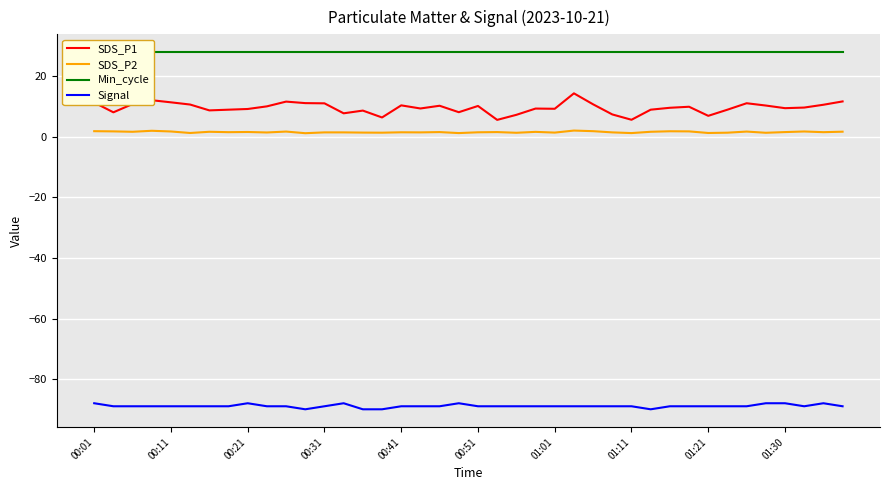

Reading right to left, extract all data points from this chart.

SDS_P1: 11.7	10.6	9.7	9.5	10.4	11.1	9.0	7.0	10.0	9.6	9.0	5.7	7.4	10.8	14.4	9.3	9.4	7.3	5.6	10.2	8.2	10.3	9.4	10.4	6.4	8.7	7.8	11.1	11.2	11.7	10.1	9.2	9.0	8.8	10.7	11.4	12.1	10.9	8.1	11.4
SDS_P2: 1.7	1.6	1.8	1.6	1.4	1.8	1.4	1.3	1.8	1.9	1.7	1.3	1.5	1.9	2.1	1.4	1.7	1.4	1.6	1.5	1.3	1.6	1.5	1.5	1.4	1.4	1.5	1.5	1.2	1.8	1.5	1.6	1.6	1.7	1.3	1.8	2.0	1.7	1.8	1.9
Min_cycle: 28.0	28.0	28.0	28.0	28.0	28.0	28.0	28.0	28.0	28.0	28.0	28.0	28.0	28.0	28.0	28.0	28.0	28.0	28.0	28.0	28.0	28.0	28.0	28.0	28.0	28.0	28.0	28.0	28.0	28.0	28.0	28.0	28.0	28.0	28.0	28.0	28.0	28.0	28.0	28.0
Signal: -89.0	-88.0	-89.0	-88.0	-88.0	-89.0	-89.0	-89.0	-89.0	-89.0	-90.0	-89.0	-89.0	-89.0	-89.0	-89.0	-89.0	-89.0	-89.0	-89.0	-88.0	-89.0	-89.0	-89.0	-90.0	-90.0	-88.0	-89.0	-90.0	-89.0	-89.0	-88.0	-89.0	-89.0	-89.0	-89.0	-89.0	-89.0	-89.0	-88.0